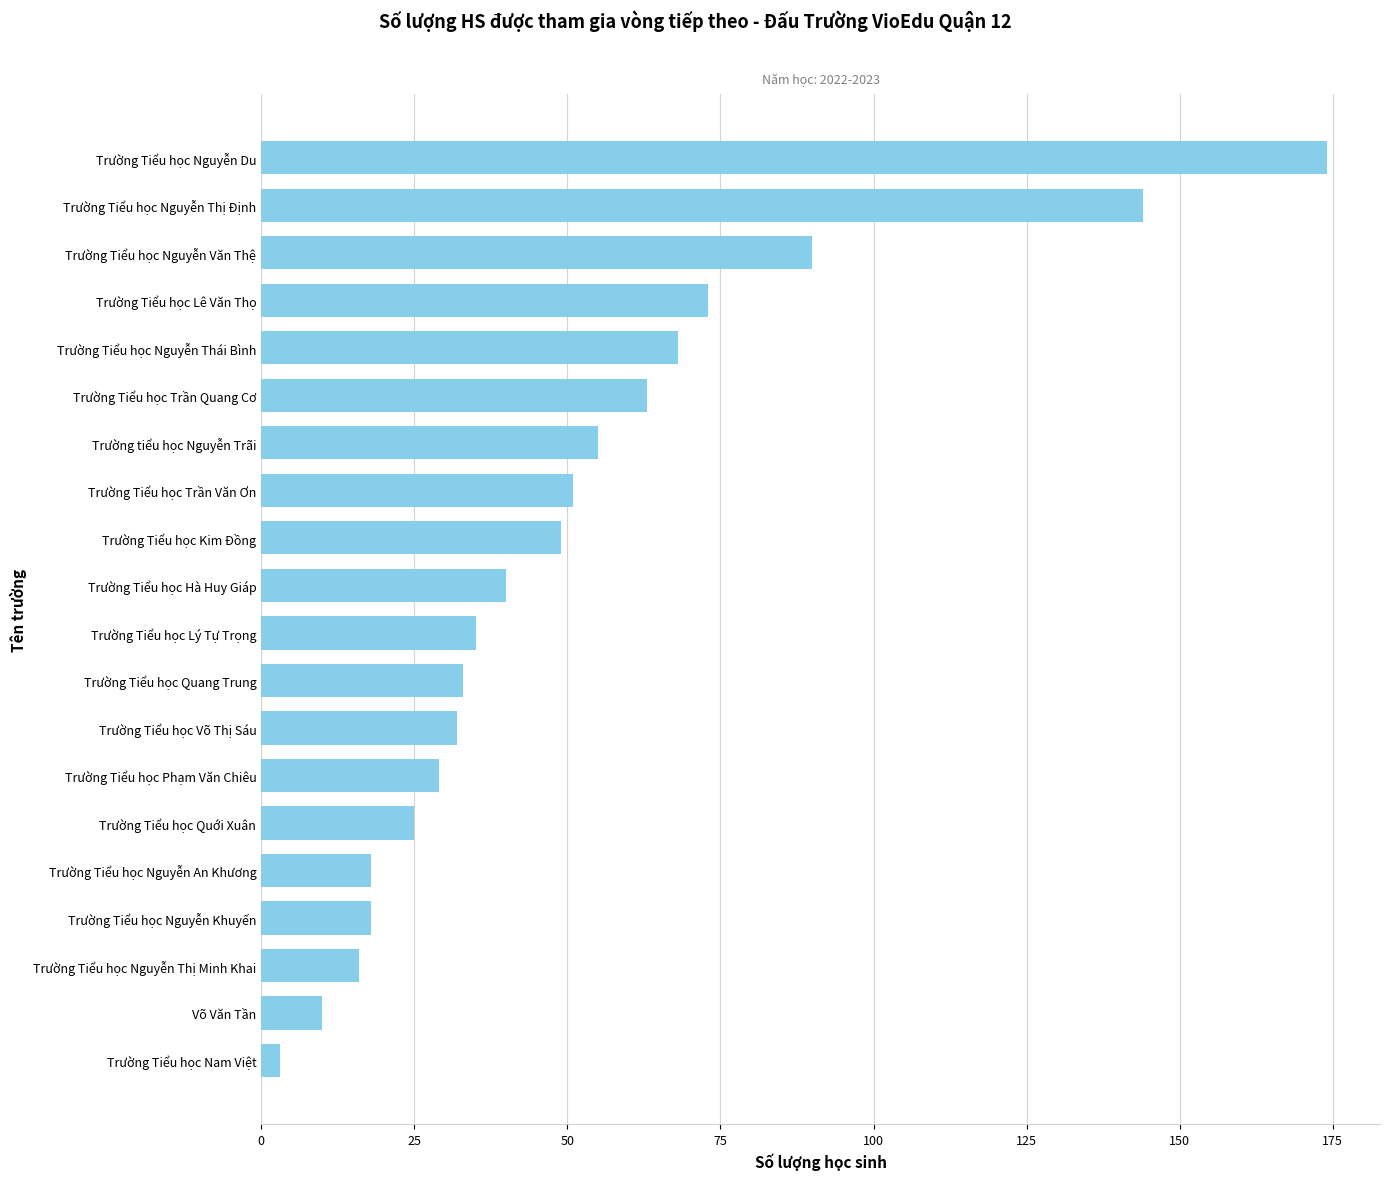

What is the greatest value displayed?

174